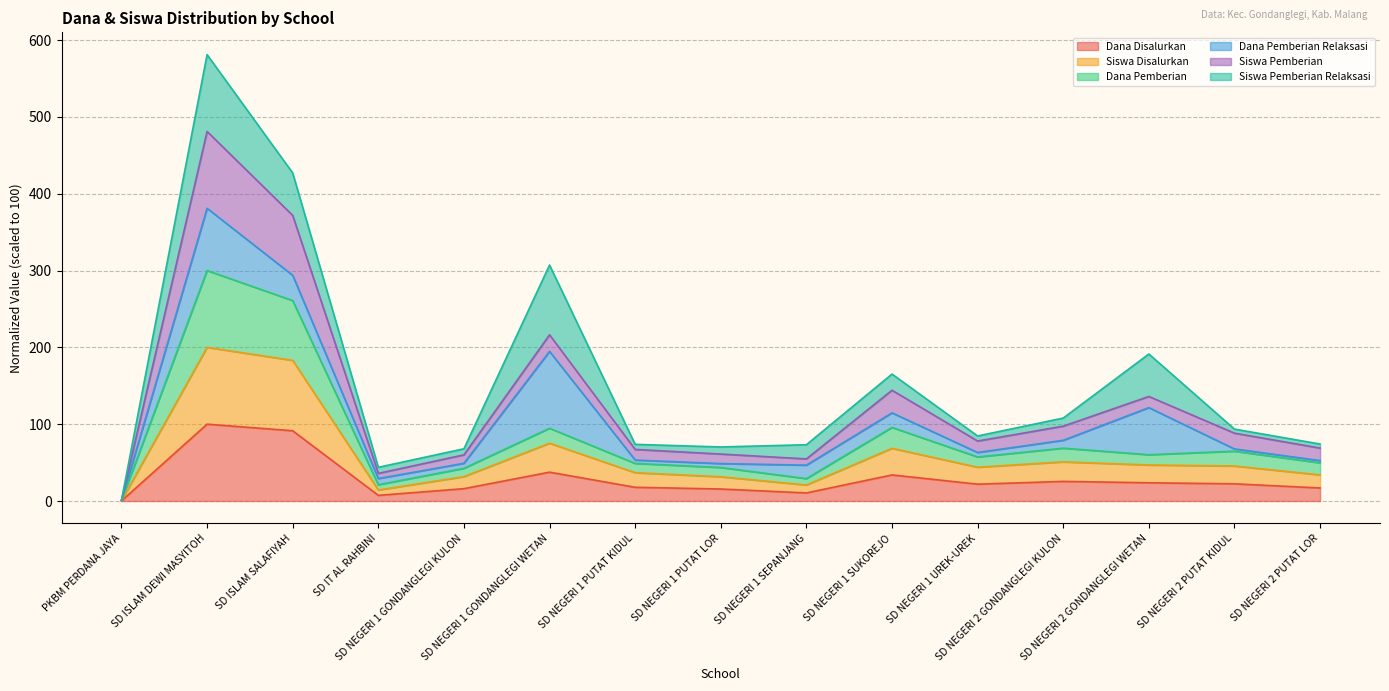

True or false: Dana Disalurkan and Siswa Disalurkan intersect in this chart.

False